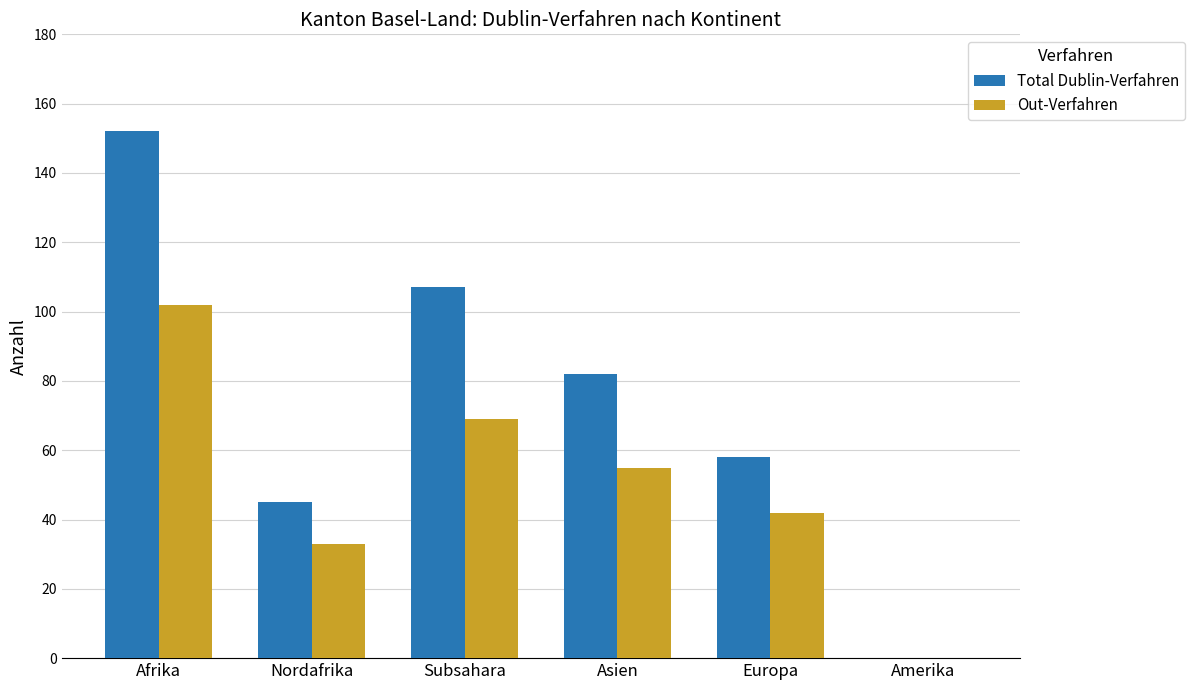

What is the spread (max minus min) of values at Europa?

16